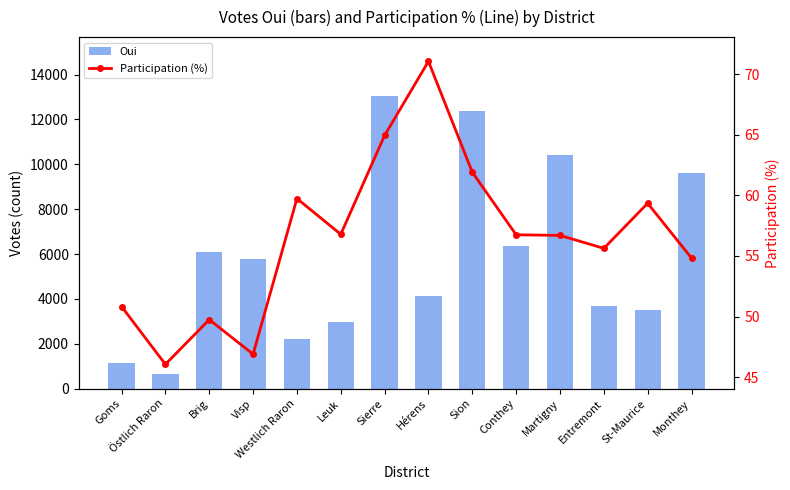

Which series has the largest range (max minus min)?

Oui